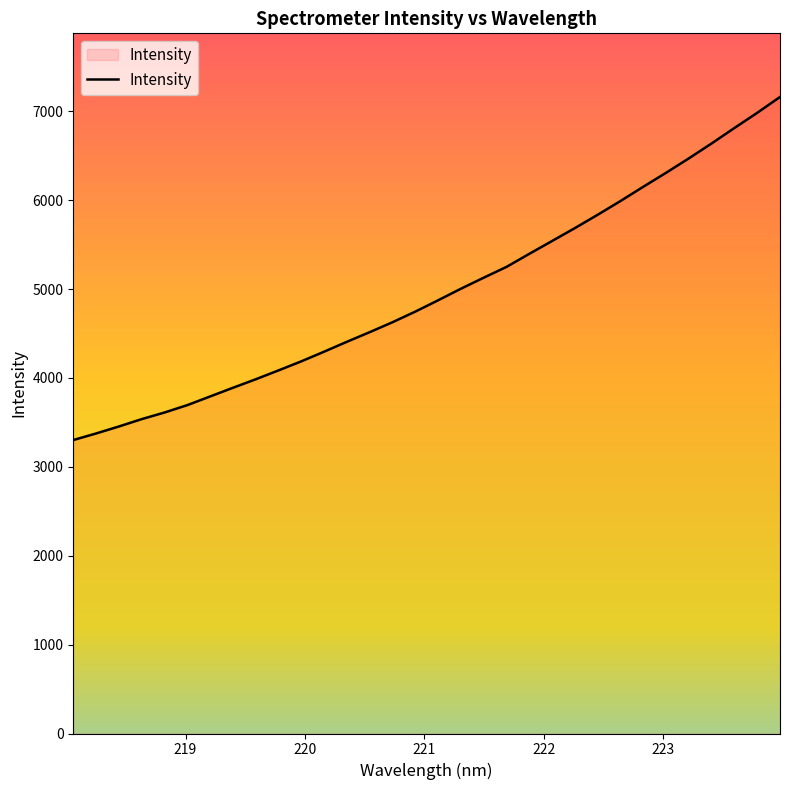

What is the minimum value shown in the chart?

3301.3